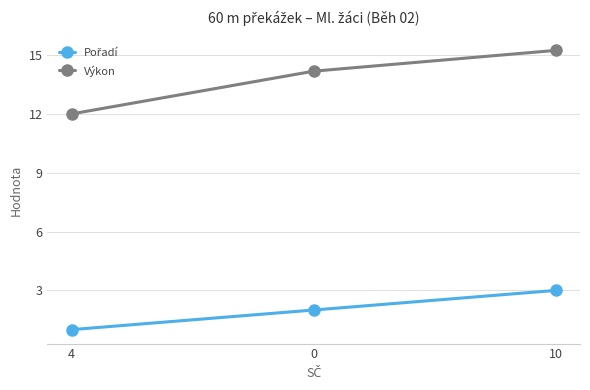

What is the total value across all series at 0?

16.2